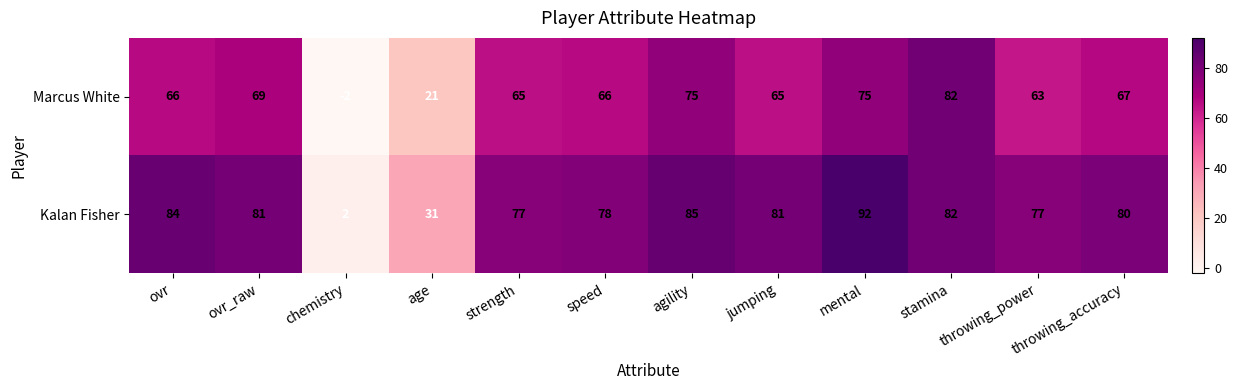

What is the greatest value displayed?

92